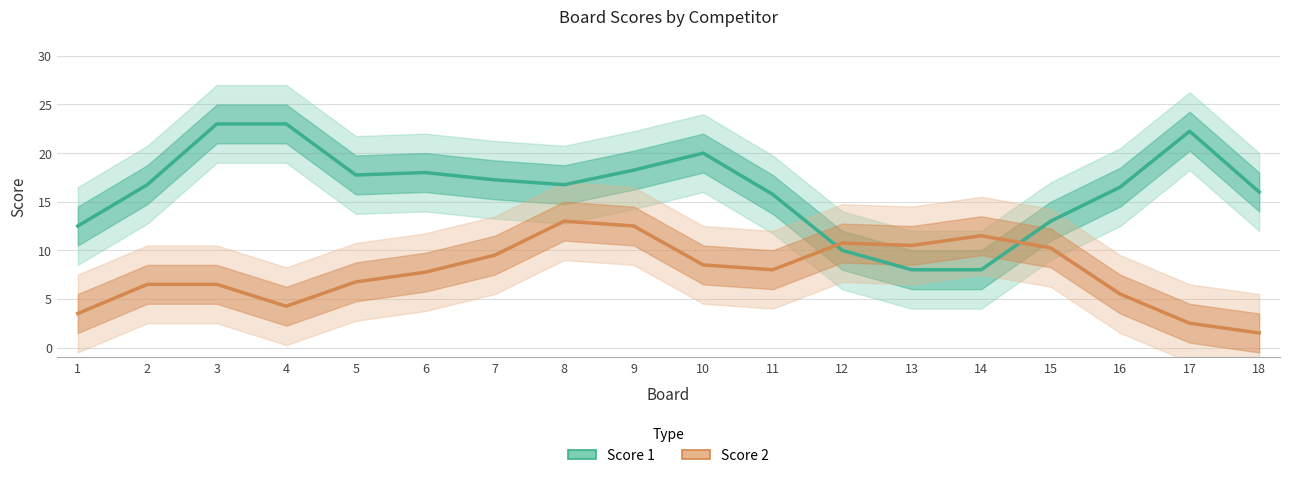

What is the spread (max minus min) of values at 6?

10.2